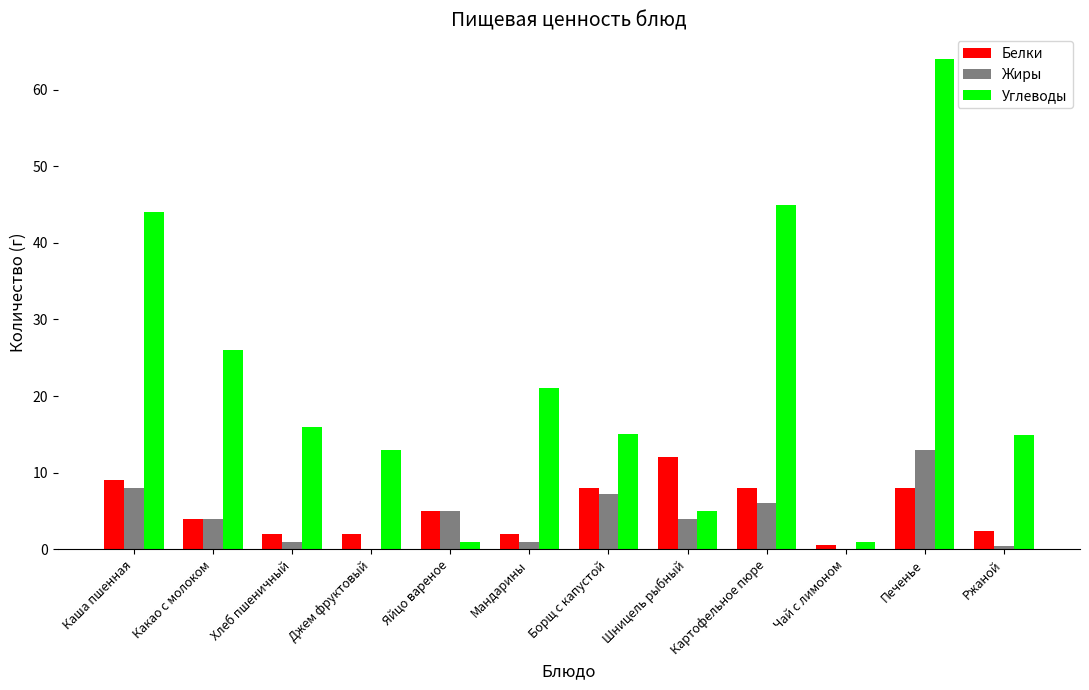

Is it true that Жиры equals 7.2 at Борщ с капустой?

True